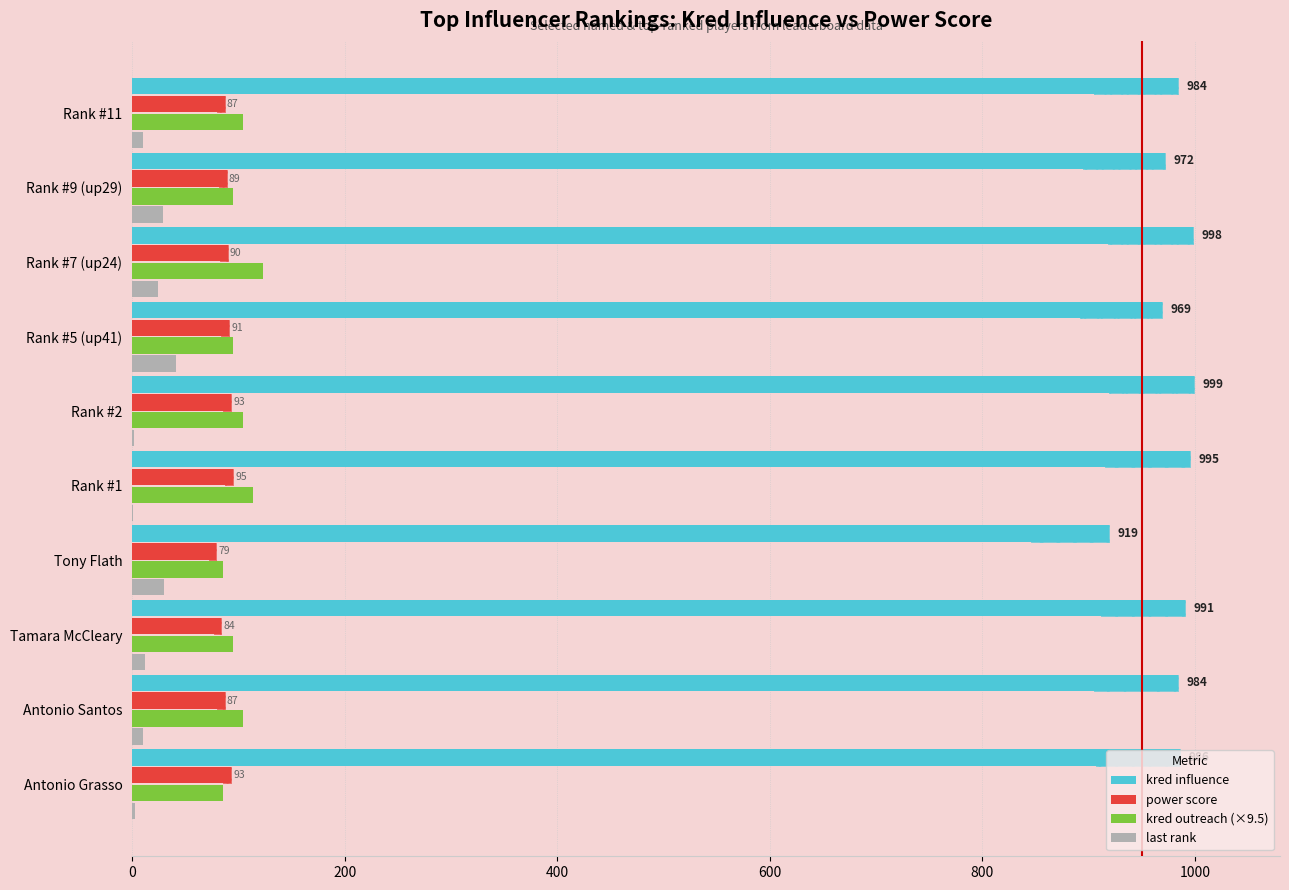

True or false: power score has a value of 90.0 at Rank #7 (up24).

True